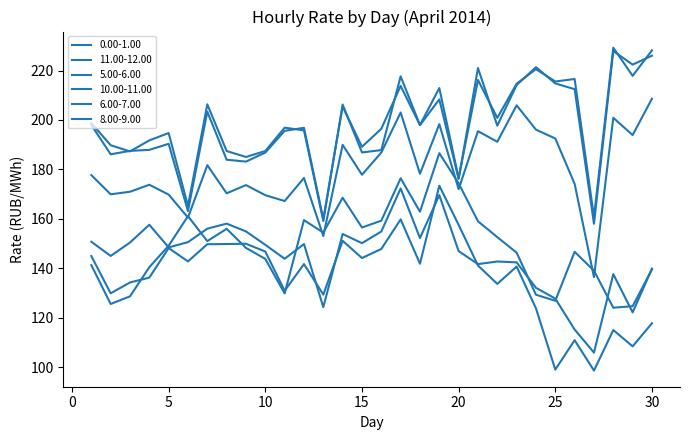

Reading left to right, list all the values displayed in this chart.

0.00-1.00: 1=141.3	2=125.5	3=128.6	4=140.4	5=149.1	6=161.1	7=151.0	8=155.9	9=148.2	10=143.8	11=129.8	12=159.5	13=154.4	14=168.5	15=156.5	16=159.2	17=176.4	18=162.9	19=186.6	20=174.3	21=159.0	22=152.6	23=146.3	24=129.3	25=126.8	26=146.6	27=139.0	28=124.0	29=124.6	30=139.5
11.00-12.00: 1=198.0	2=186.1	3=187.5	4=187.9	5=190.3	6=163.1	7=203.4	8=183.9	9=183.1	10=186.8	11=195.6	12=196.8	13=159.9	14=205.4	15=189.1	16=196.4	17=213.8	18=197.9	19=208.3	20=176.1	21=221.0	22=197.7	23=214.1	24=221.3	25=214.8	26=212.4	27=158.0	28=227.9	29=222.4	30=226.0
5.00-6.00: 1=144.9	2=129.8	3=134.2	4=136.2	5=148.2	6=142.8	7=149.7	8=149.8	9=149.9	10=146.8	11=130.9	12=141.7	13=129.3	14=151.1	15=144.1	16=147.8	17=159.8	18=141.8	19=173.4	20=157.5	21=141.1	22=133.7	23=140.7	24=123.8	25=99.0	26=110.9	27=98.6	28=115.0	29=108.4	30=117.7
10.00-11.00: 1=198.8	2=189.8	3=187.3	4=191.7	5=194.7	6=165.2	7=206.3	8=187.4	9=185.0	10=187.4	11=196.9	12=195.8	13=159.1	14=206.2	15=186.8	16=187.8	17=217.7	18=197.9	19=212.9	20=176.4	21=216.2	22=200.8	23=214.7	24=220.6	25=215.6	26=216.6	27=160.7	28=229.2	29=217.8	30=228.2
6.00-7.00: 1=150.7	2=145.0	3=150.4	4=157.6	5=148.4	6=150.5	7=156.0	8=158.0	9=154.9	10=149.5	11=143.8	12=149.8	13=124.2	14=153.8	15=150.1	16=154.8	17=172.3	18=152.2	19=169.6	20=146.9	21=141.7	22=142.7	23=142.4	24=132.1	25=127.7	26=115.2	27=105.8	28=137.6	29=122.1	30=139.8
8.00-9.00: 1=177.7	2=169.9	3=170.9	4=173.8	5=169.8	6=160.5	7=181.7	8=170.3	9=173.6	10=169.6	11=167.2	12=176.5	13=153.0	14=189.9	15=177.8	16=186.8	17=203.0	18=178.2	19=198.3	20=172.0	21=195.4	22=191.2	23=205.9	24=196.1	25=192.5	26=174.1	27=136.4	28=200.9	29=193.9	30=208.6